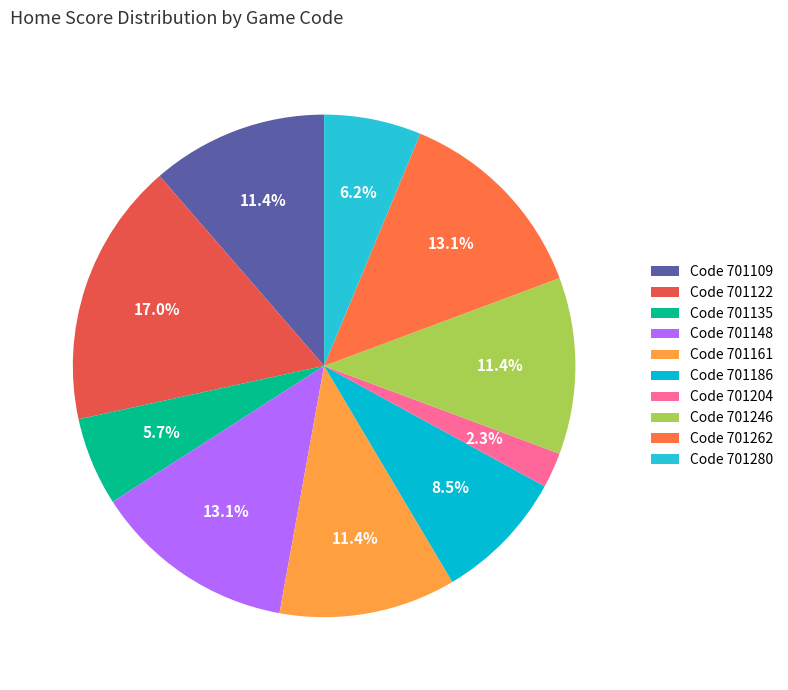

To the nearest percent, what is the difference between the largest and smallest slice percentages?

15%